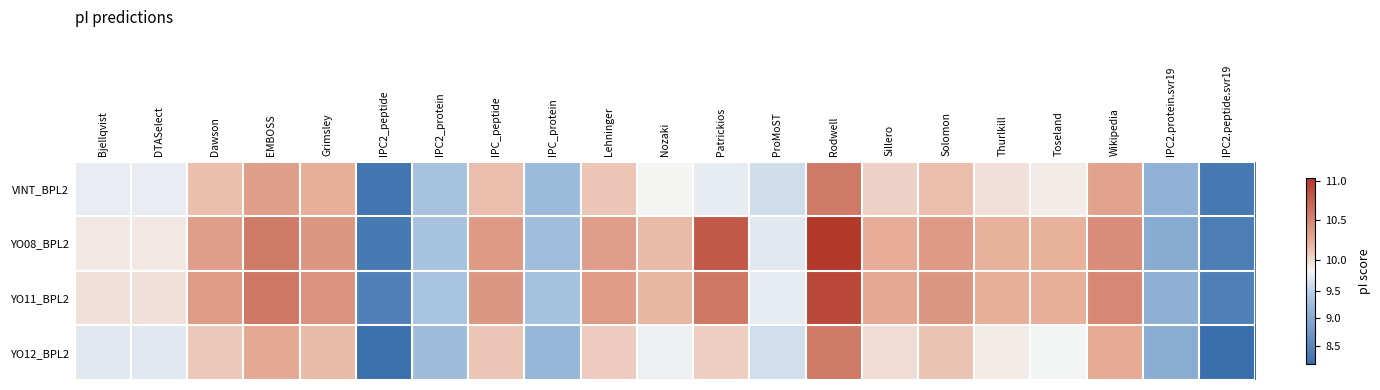

At which category is the sum across all series the highest?

Rodwell